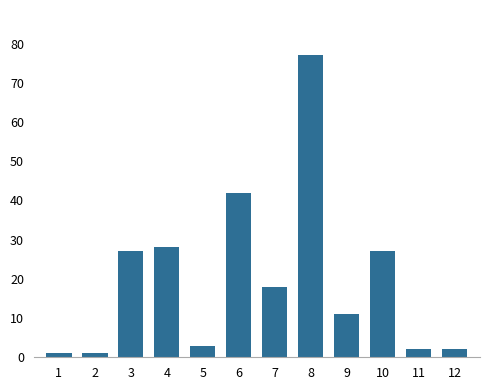

The value at 10 is 27. True or false?

True